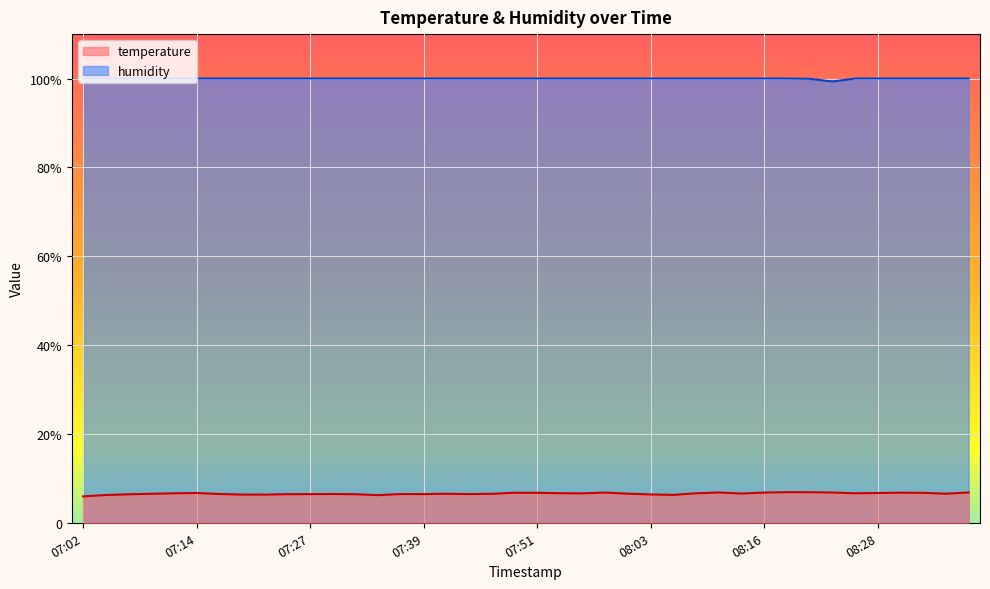

Reading right to left, list all the values displayed in this chart.

temperature: 08:38=6.8	08:35=6.5	08:33=6.7	08:31=6.8	08:28=6.7	08:26=6.6	08:23=6.8	08:21=6.9	08:18=6.9	08:16=6.8	08:13=6.6	08:11=6.8	08:08=6.6	08:06=6.3	08:03=6.4	08:01=6.5	07:58=6.8	07:56=6.6	07:54=6.7	07:51=6.8	07:49=6.8	07:46=6.5	07:44=6.5	07:41=6.5	07:39=6.5	07:36=6.5	07:34=6.2	07:31=6.4	07:29=6.5	07:27=6.5	07:24=6.4	07:22=6.3	07:19=6.3	07:17=6.5	07:14=6.7	07:12=6.6	07:09=6.5	07:07=6.4	07:05=6.2	07:02=5.9
humidity: 08:38=100.0	08:35=100.0	08:33=100.0	08:31=100.0	08:28=100.0	08:26=100.0	08:23=99.3	08:21=99.9	08:18=100.0	08:16=100.0	08:13=100.0	08:11=100.0	08:08=100.0	08:06=100.0	08:03=100.0	08:01=100.0	07:58=100.0	07:56=100.0	07:54=100.0	07:51=100.0	07:49=100.0	07:46=100.0	07:44=100.0	07:41=100.0	07:39=100.0	07:36=100.0	07:34=100.0	07:31=100.0	07:29=100.0	07:27=100.0	07:24=100.0	07:22=100.0	07:19=100.0	07:17=100.0	07:14=100.0	07:12=100.0	07:09=100.0	07:07=100.0	07:05=100.0	07:02=100.0